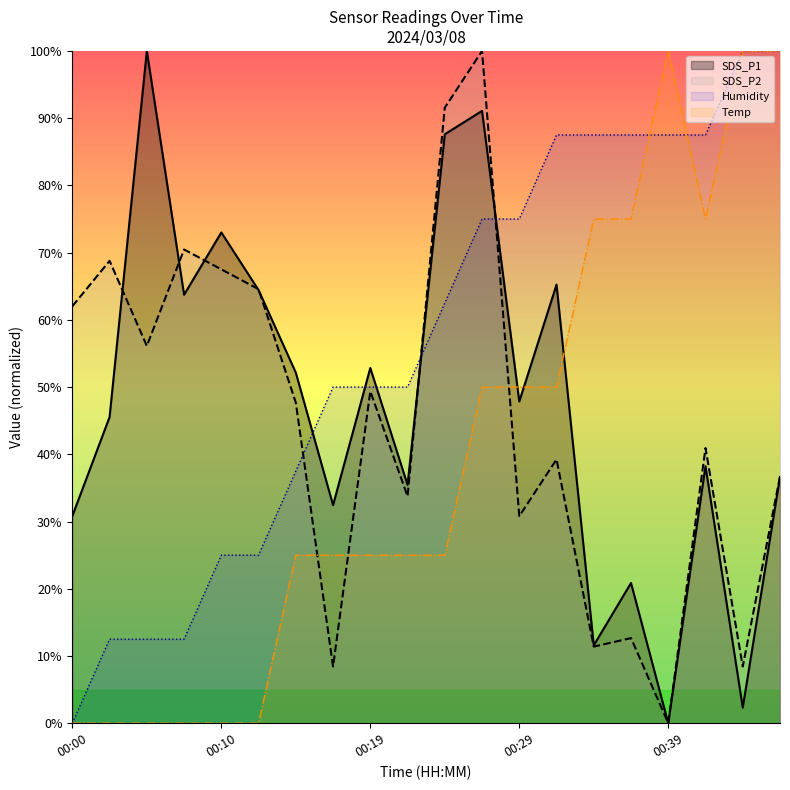

Is it true that Temp equals 75.0 at 14?

True